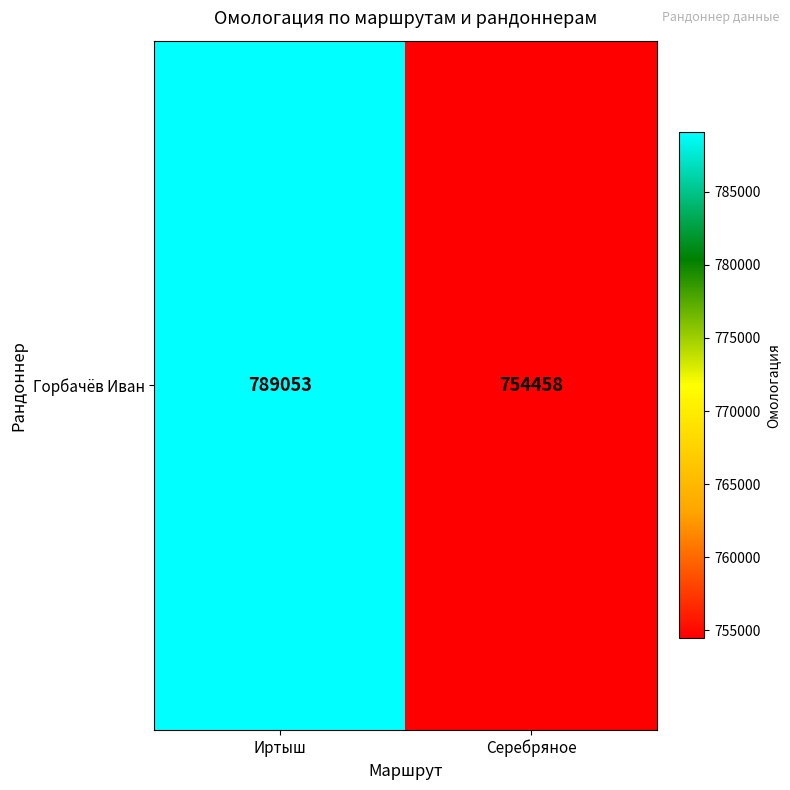

What is the difference between the maximum and minimum values?

34595